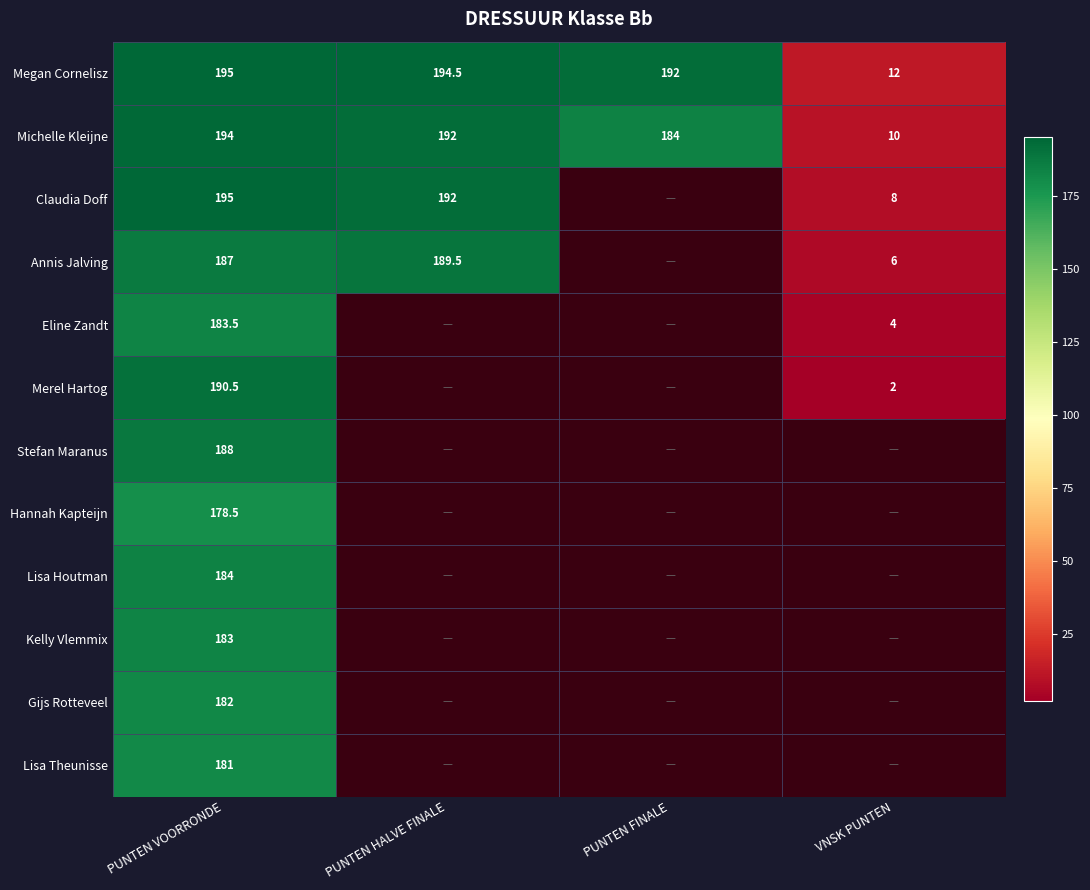

What is the difference between the maximum and minimum values in the Megan Cornelisz series?

183.0